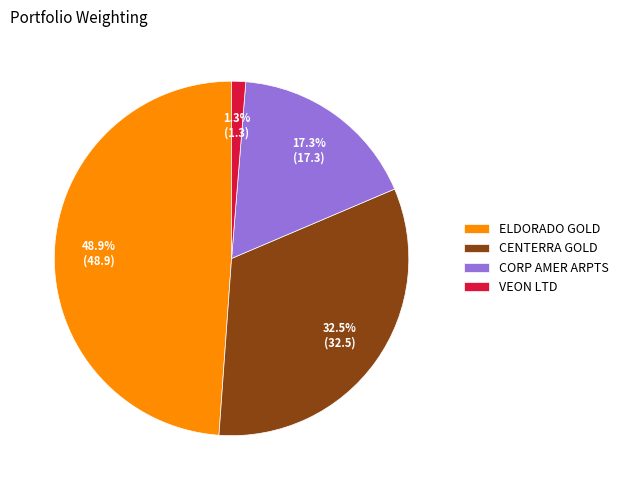

What is the smallest slice in the pie chart?

VEON LTD